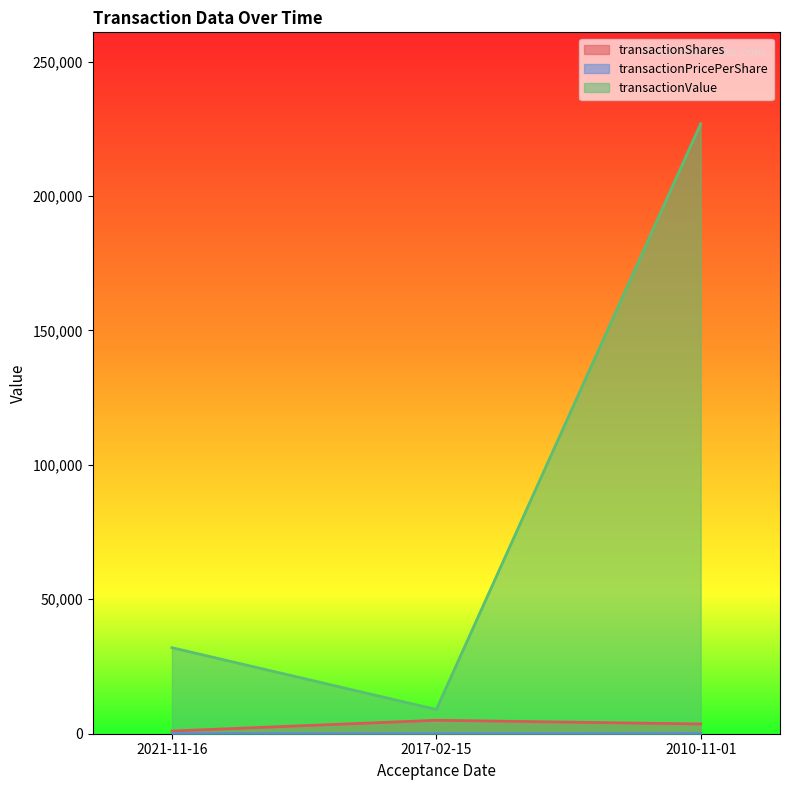

Rank the categories by transactionPricePerShare value from lowest to highest.

2017-02-15, 2021-11-16, 2010-11-01